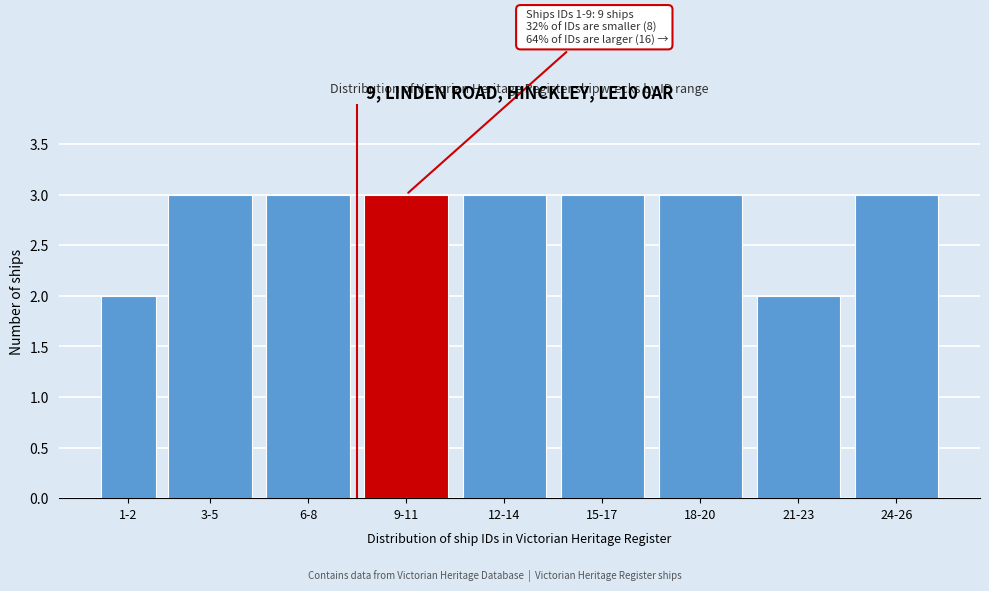

Reading right to left, transcribe all the data shown in this chart.

24-26=3	21-23=2	18-20=3	15-17=3	12-14=3	9-11=3	6-8=3	3-5=3	1-2=2